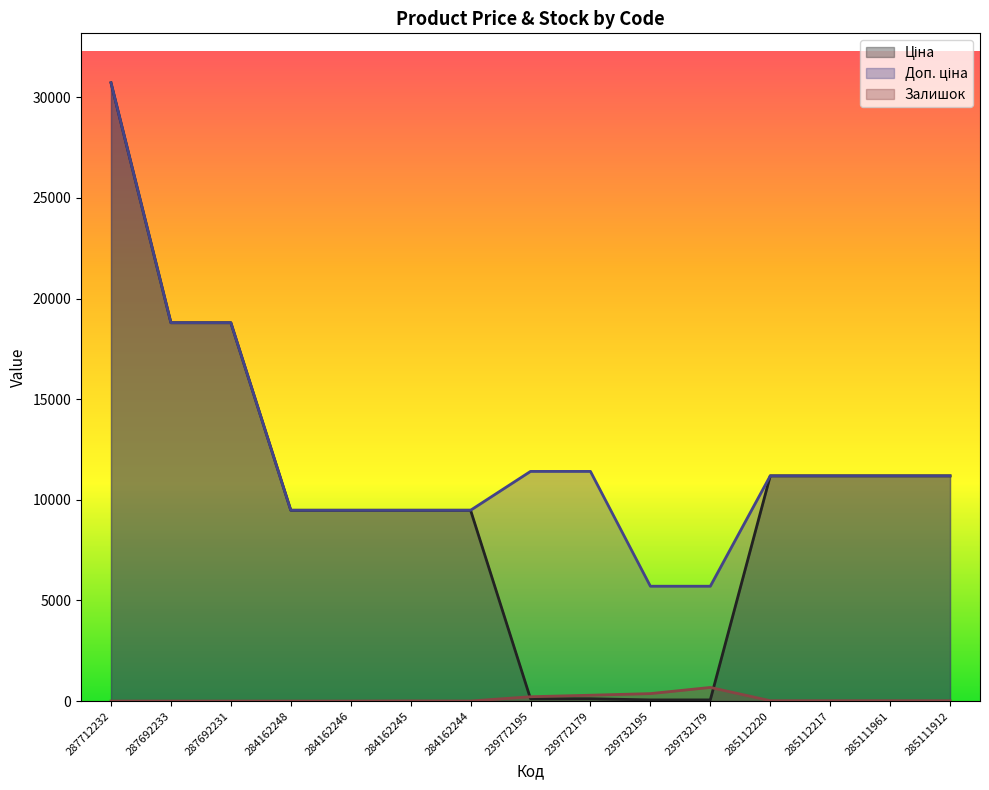

Reading left to right, list all the values displayed in this chart.

Ціна: 287712232=30717.1	287692233=18796.8	287692231=18796.8	284162248=9480.1	284162246=9480.1	284162245=9480.1	284162244=9480.1	239772195=114.1	239772179=114.1	239732195=57.0	239732179=57.0	285112220=11188.2	285112217=11188.2	285111961=11188.2	285111912=11188.2
Доп. ціна: 287712232=30717.1	287692233=18796.8	287692231=18796.8	284162248=9480.1	284162246=9480.1	284162245=9480.1	284162244=9480.1	239772195=11410.0	239772179=11410.0	239732195=5705.0	239732179=5705.0	285112220=11188.2	285112217=11188.2	285111961=11188.2	285111912=11188.2
Залишок: 287712232=0.0	287692233=0.0	287692231=0.0	284162248=0.0	284162246=0.0	284162245=8.0	284162244=2.0	239772195=215.0	239772179=290.0	239732195=370.0	239732179=676.0	285112220=17.0	285112217=17.0	285111961=17.0	285111912=15.0